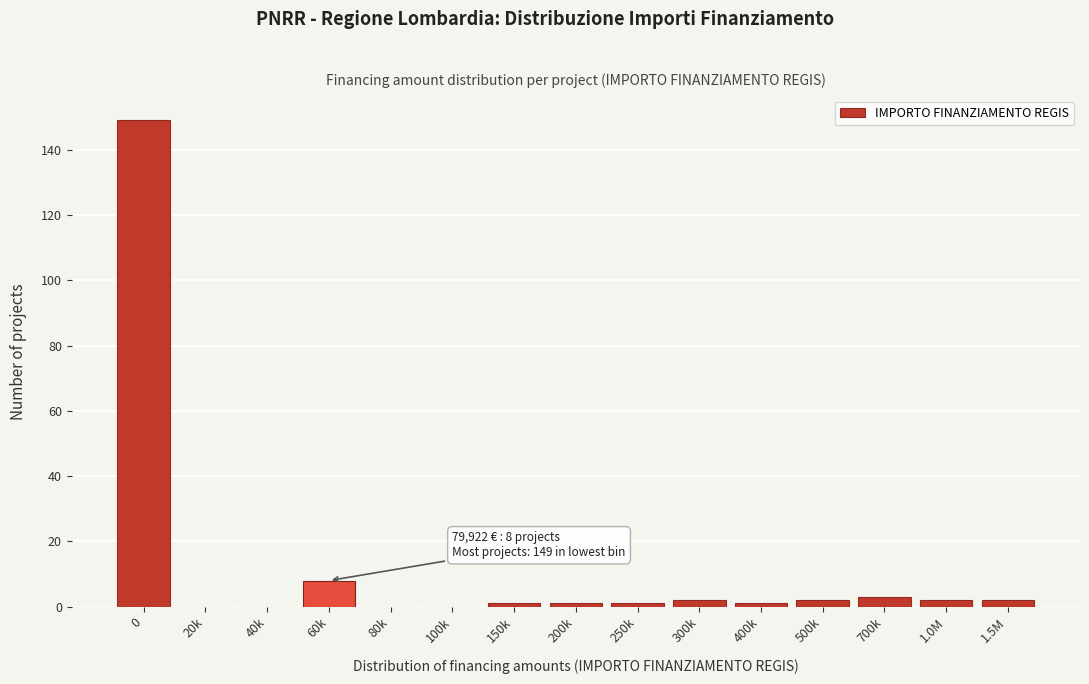

Reading right to left, transcribe all the data shown in this chart.

1.5M=2	1.0M=2	700k=3	500k=2	400k=1	300k=2	250k=1	200k=1	150k=1	100k=0	80k=0	60k=8	40k=0	20k=0	0=149